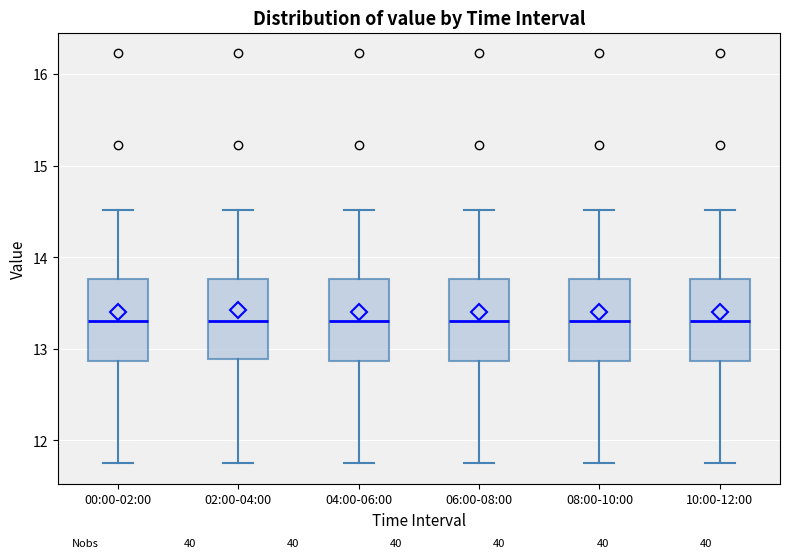

Reading left to right, transcribe this box plot: for each box, give where its median line is, the range the box spans, and where its two whiskers end, as read against the y-axis. The values are not printed on the chart, so give them approximately, as read against the axis.

00:00-02:00: median 13.3, box 12.9 to 13.8, whiskers 11.8 to 14.5
02:00-04:00: median 13.3, box 12.9 to 13.8, whiskers 11.8 to 14.5
04:00-06:00: median 13.3, box 12.9 to 13.8, whiskers 11.8 to 14.5
06:00-08:00: median 13.3, box 12.9 to 13.8, whiskers 11.8 to 14.5
08:00-10:00: median 13.3, box 12.9 to 13.8, whiskers 11.8 to 14.5
10:00-12:00: median 13.3, box 12.9 to 13.8, whiskers 11.8 to 14.5